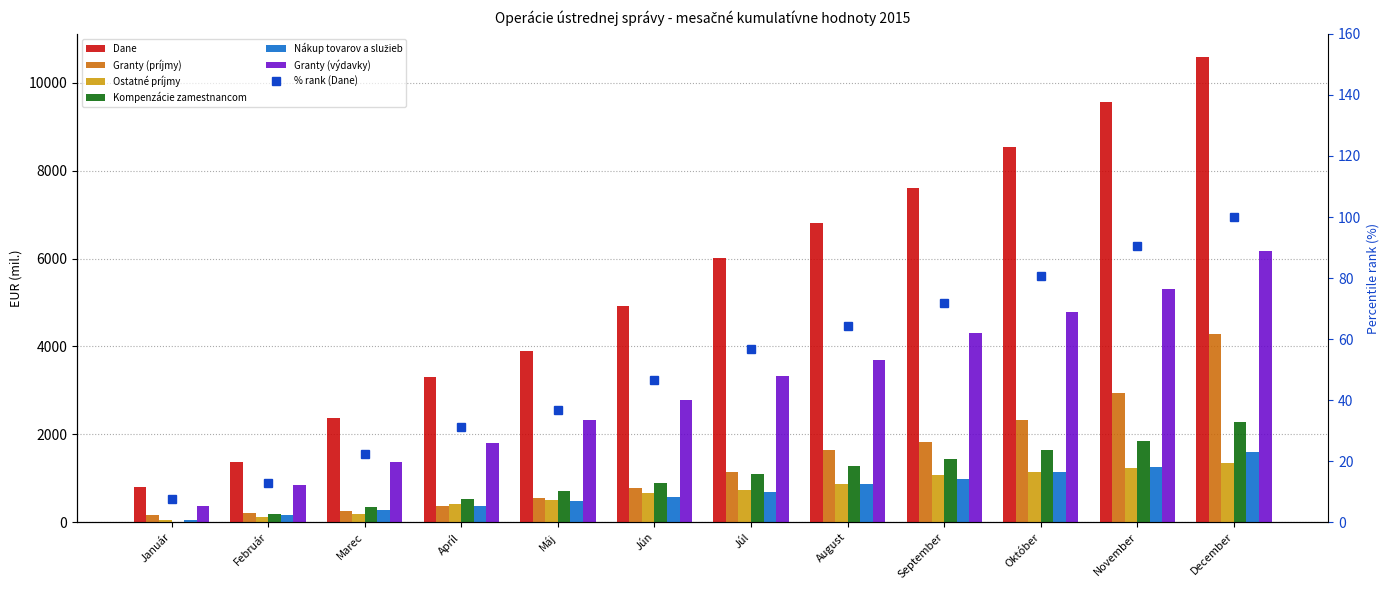

What is the value of the Dane bar at the 6th from the left?

4929.5